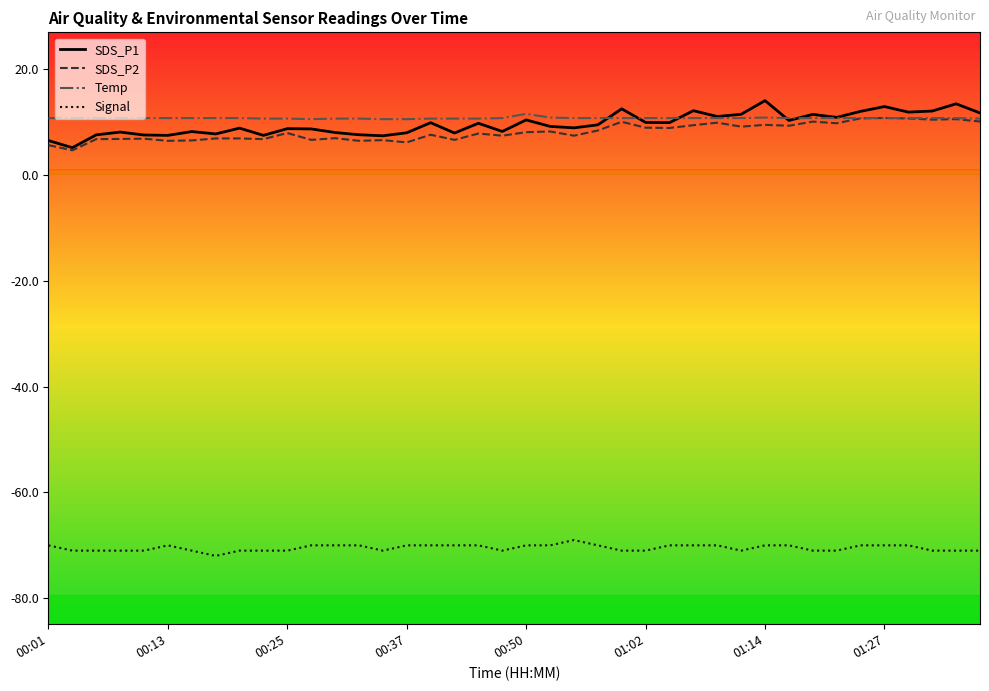

What is the lowest value of the Signal series?

-72.0